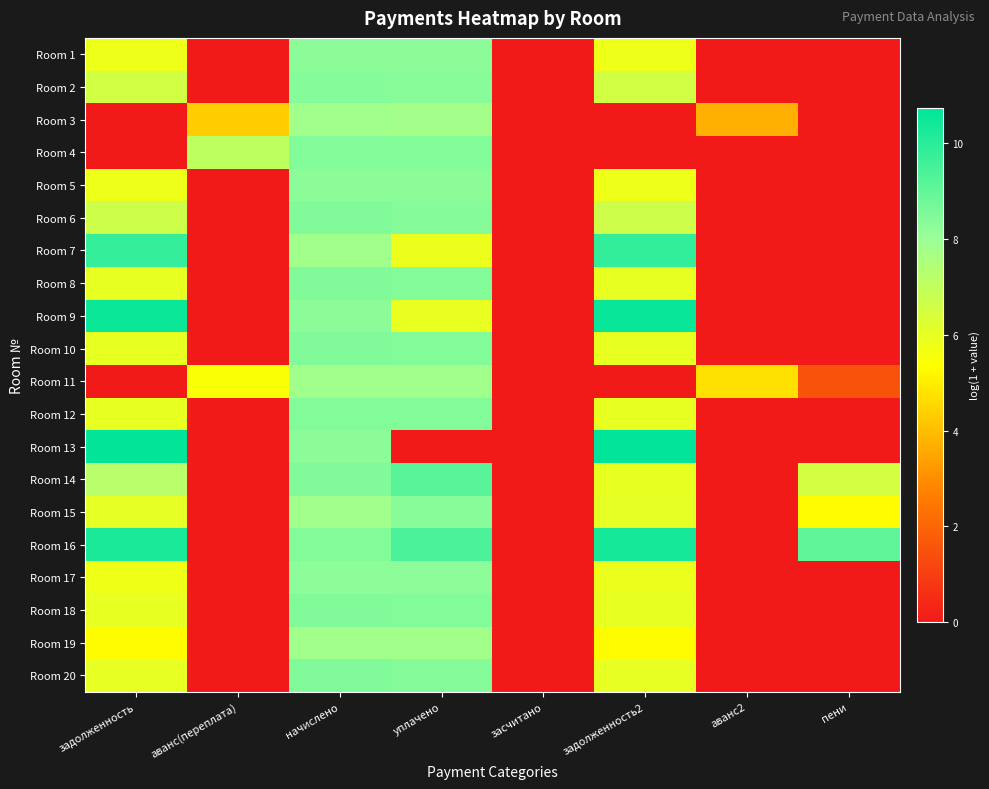

How many distinct data groups are displayed?

20